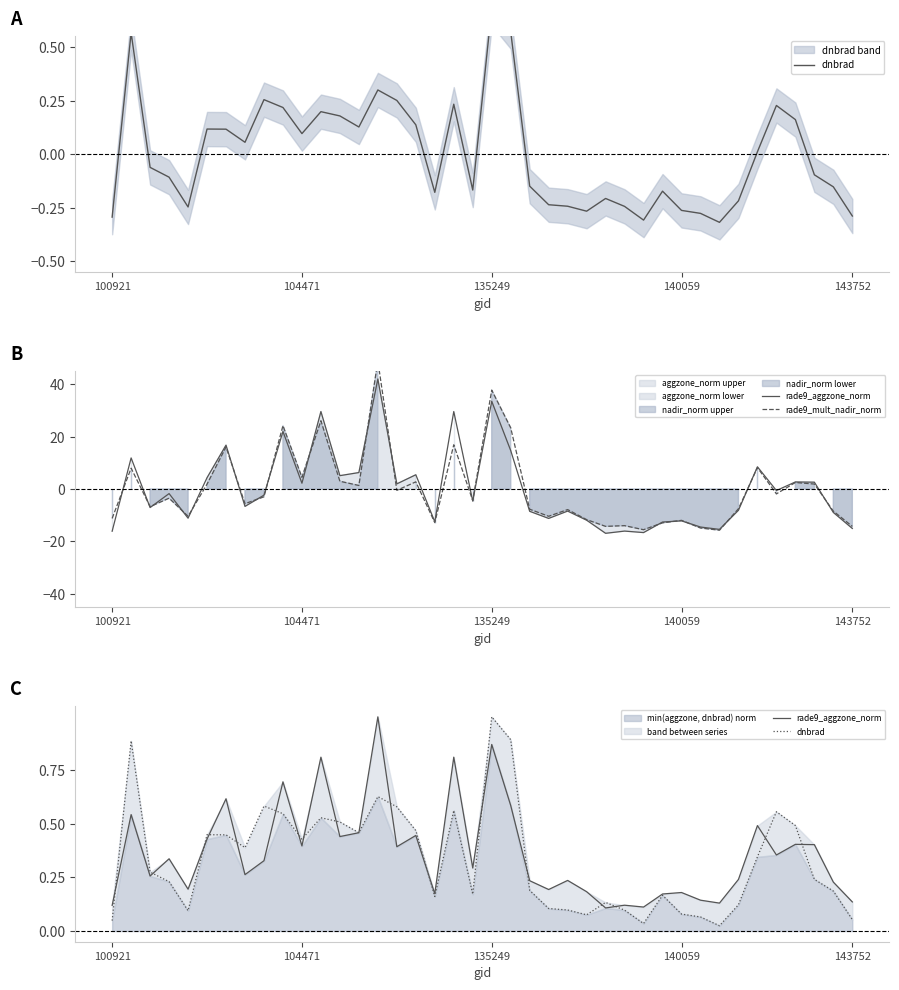

What is the label of the 40th point from the right?

100921